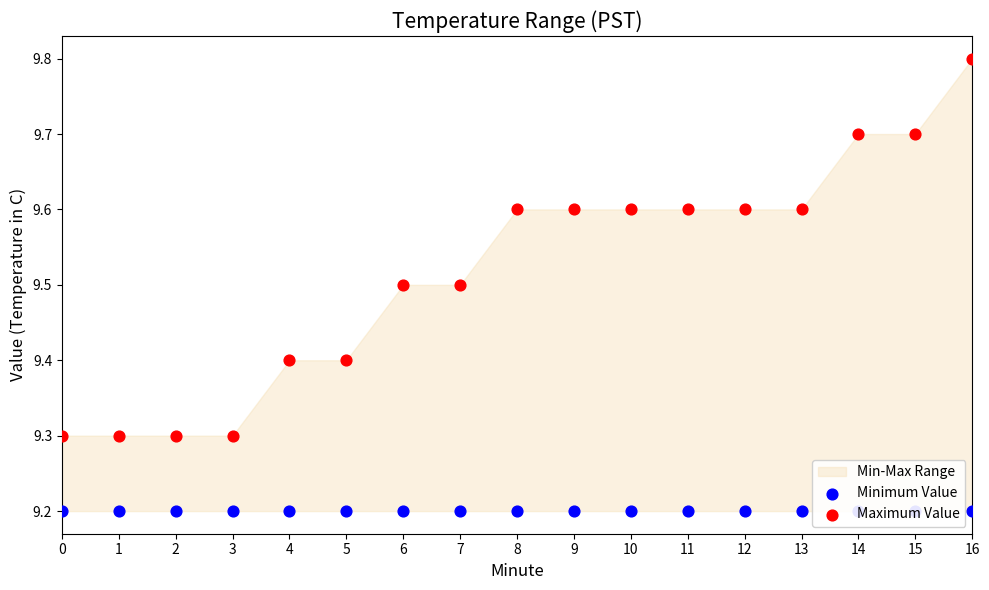

Which series has the largest total across all categories?

Maximum Value